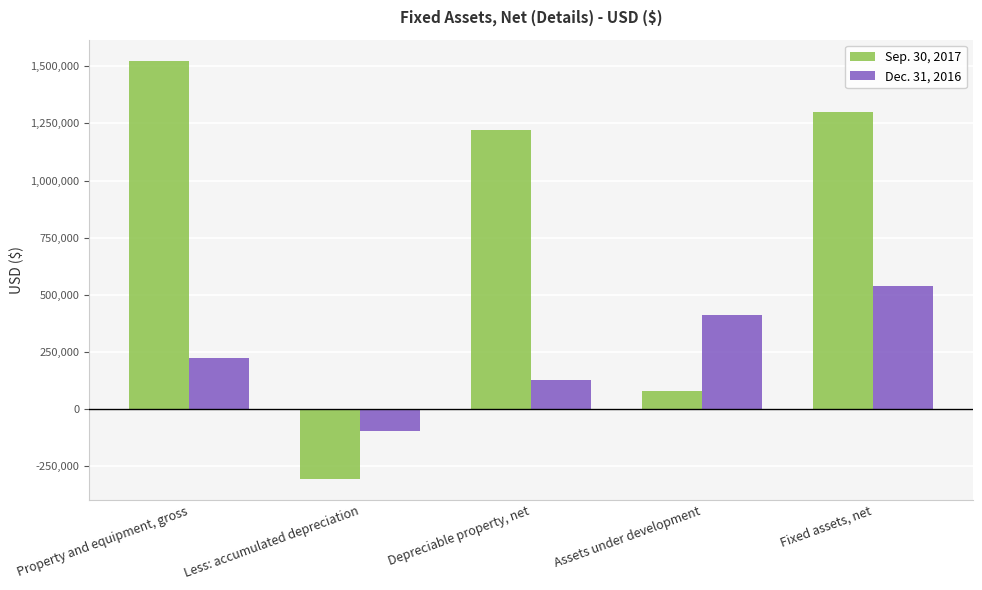

At which label does Dec. 31, 2016 reach its minimum?

Less: accumulated depreciation